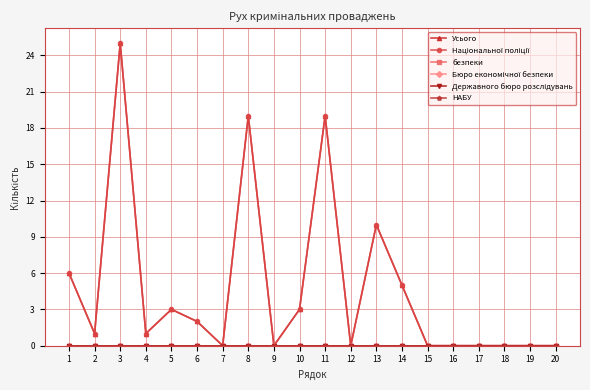

Reading left to right, what are all the values shown in this chart?

Усього: 6	1	25	1	3	2	0	19	0	3	19	0	10	5	0	0	0	0	0	0
Національної поліції: 6	1	25	1	3	2	0	19	0	3	19	0	10	5	0	0	0	0	0	0
безпеки: 0	0	0	0	0	0	0	0	0	0	0	0	0	0	0	0	0	0	0	0
Бюро економічної безпеки: 0	0	0	0	0	0	0	0	0	0	0	0	0	0	0	0	0	0	0	0
Державного бюро розслідувань: 0	0	0	0	0	0	0	0	0	0	0	0	0	0	0	0	0	0	0	0
НАБУ: 0	0	0	0	0	0	0	0	0	0	0	0	0	0	0	0	0	0	0	0